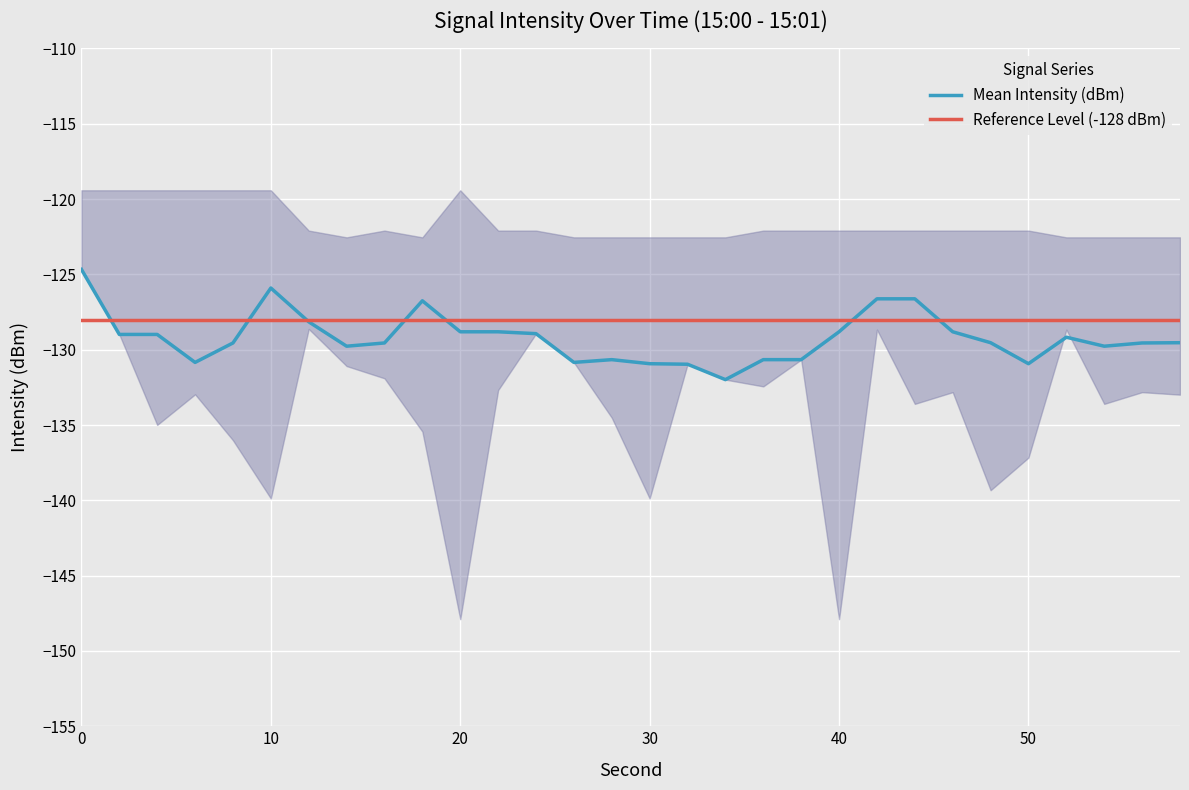

True or false: Mean Intensity (dBm) has more than 0 interior local peaks.

True